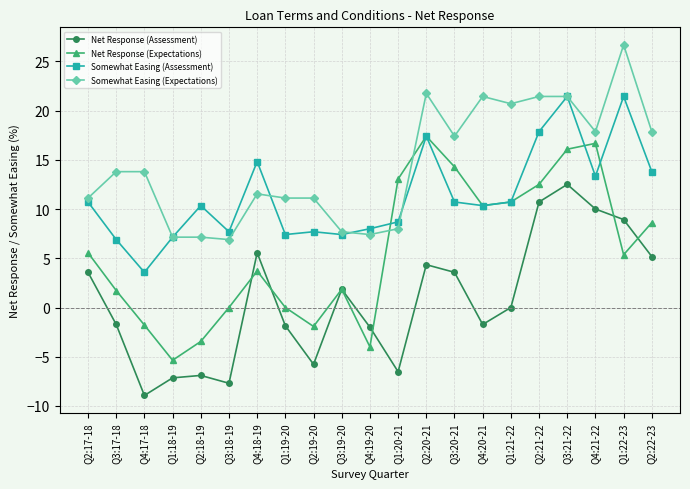

Is it true that Somewhat Easing (Assessment) equals 10.3 at Q4:20-21?

True